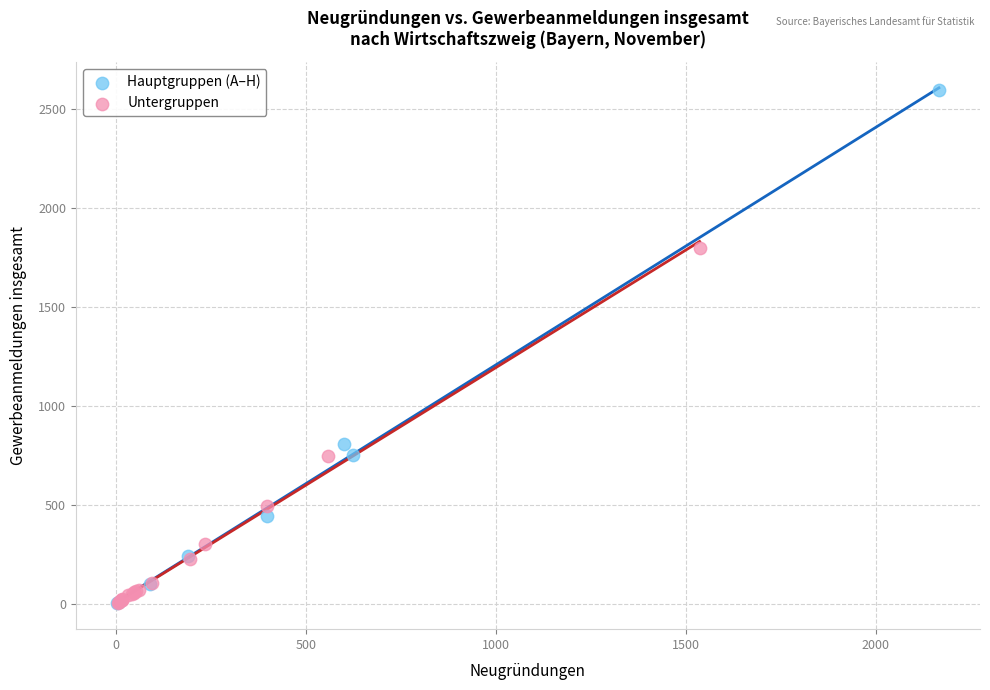

Which series has the widest spread of Y values?

Hauptgruppen (A–H)